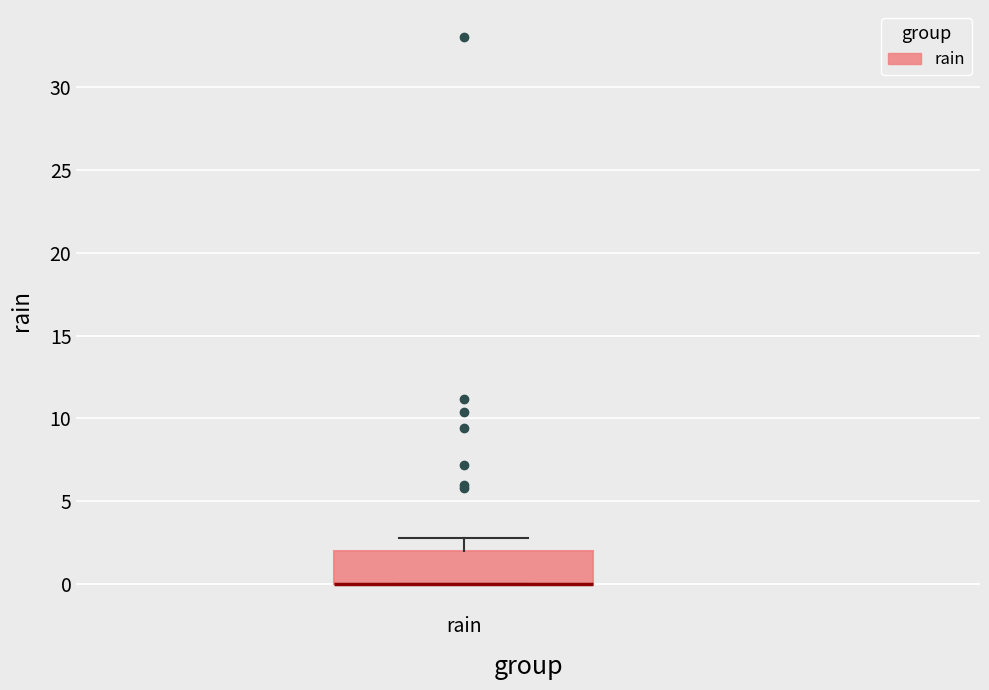

Where is the lower edge of the box for rain on the y-axis? The values are not printed on the chart, so give them approximately, as read against the axis.

0